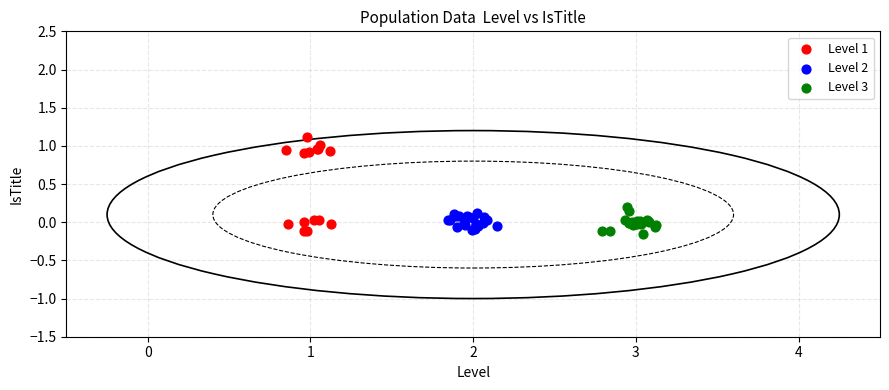

Which series contains the highest Y value?

Level 1